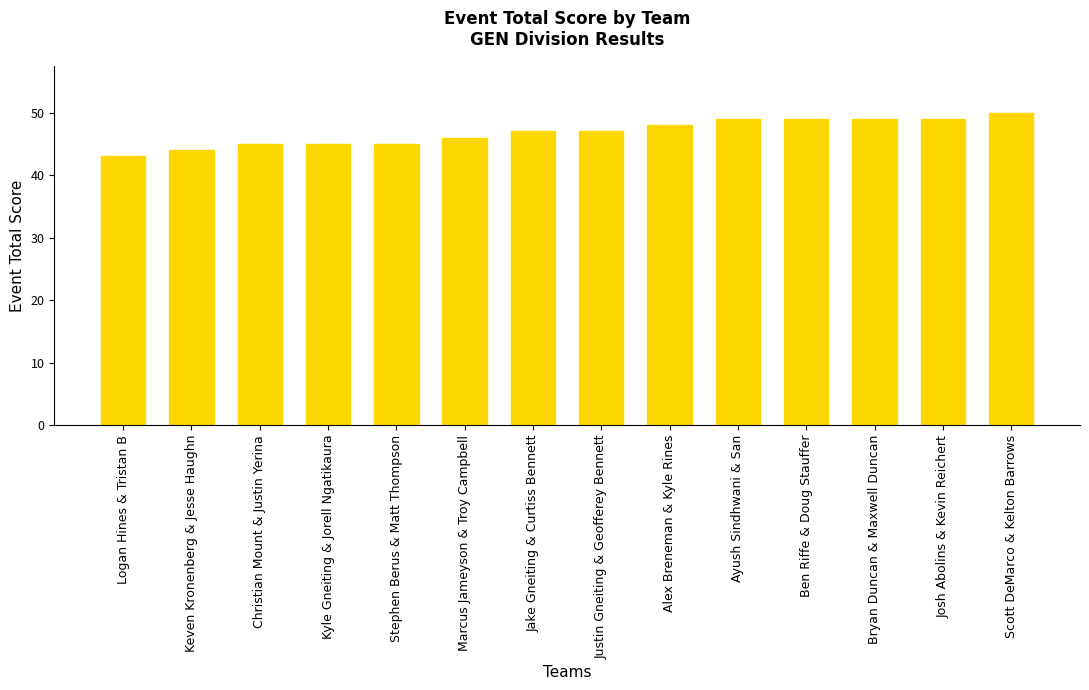

What is the smallest value displayed?

43